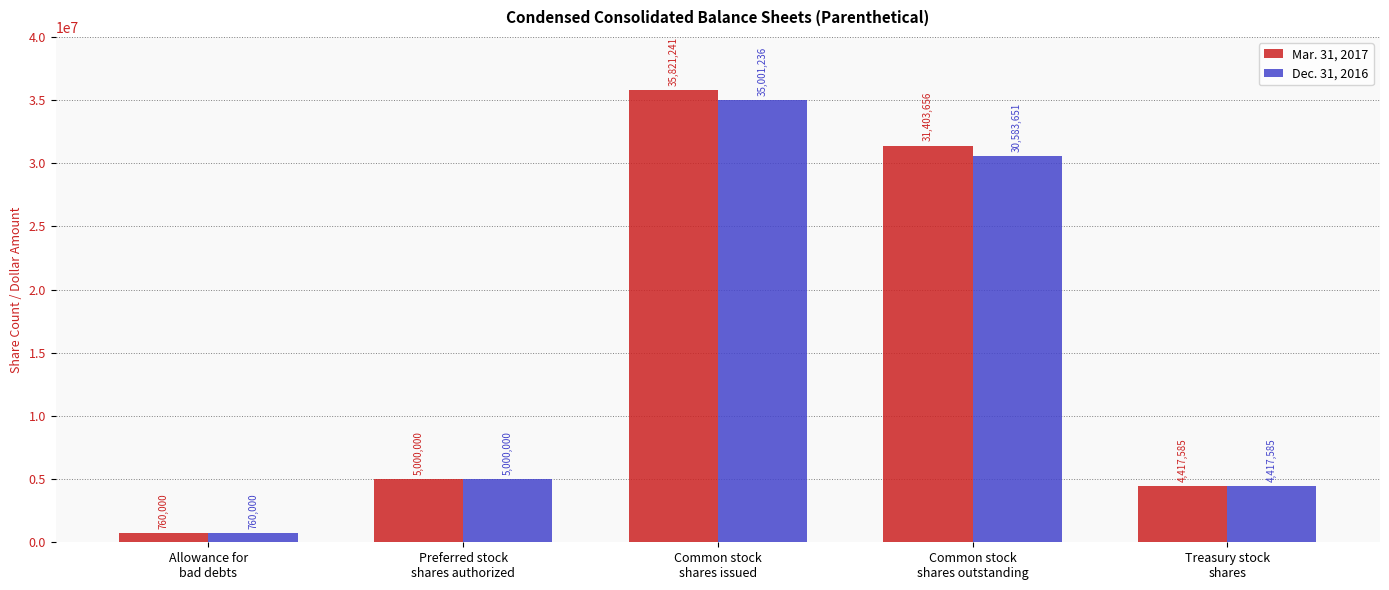

What position from the right is Common stock
shares outstanding?

2